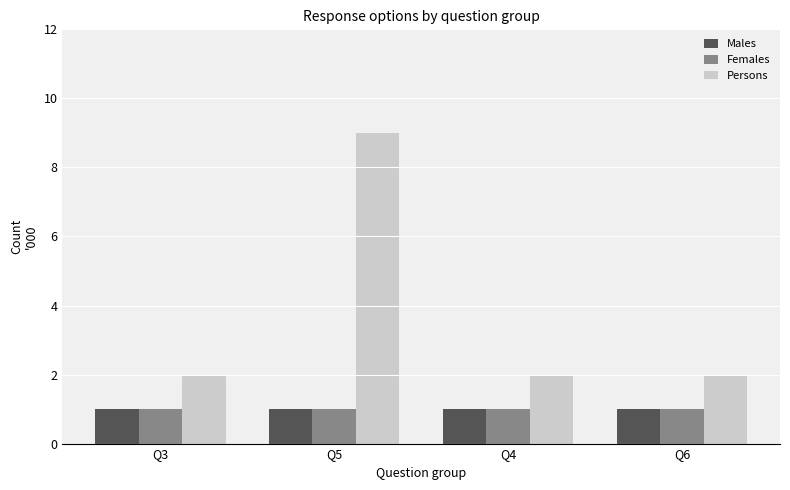

What is the average value of the Persons series?

4